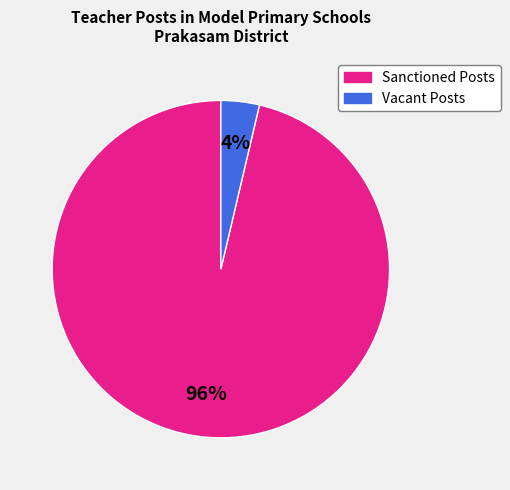

The Vacant slice represents 4% of the pie. True or false?

True